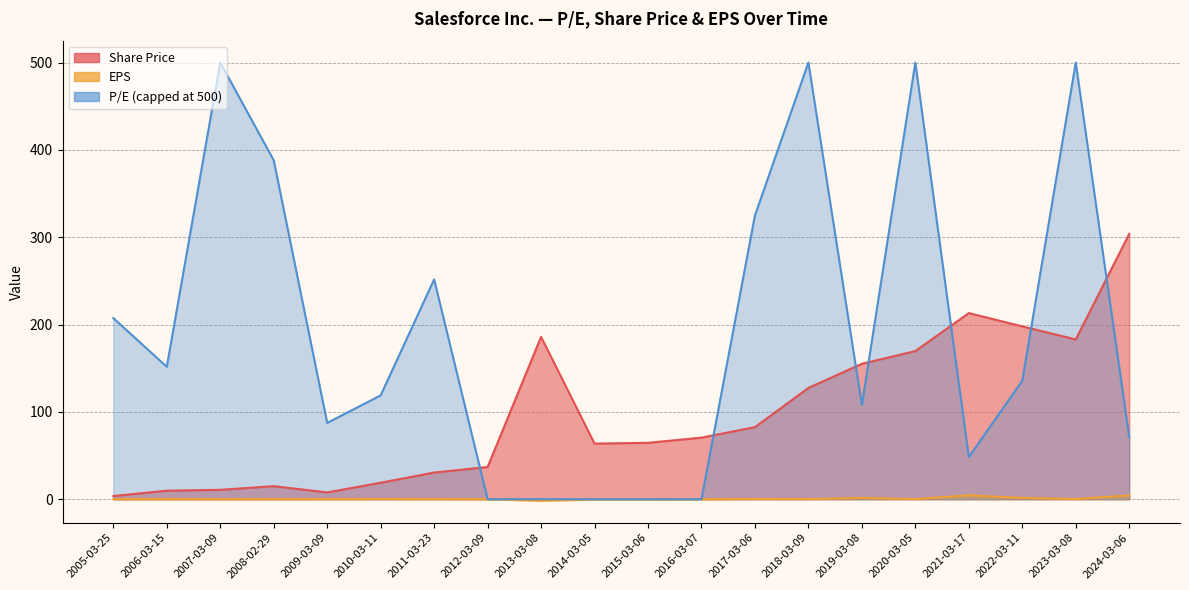

What is the approximate value of Share Price at 2013-03-08?

185.8